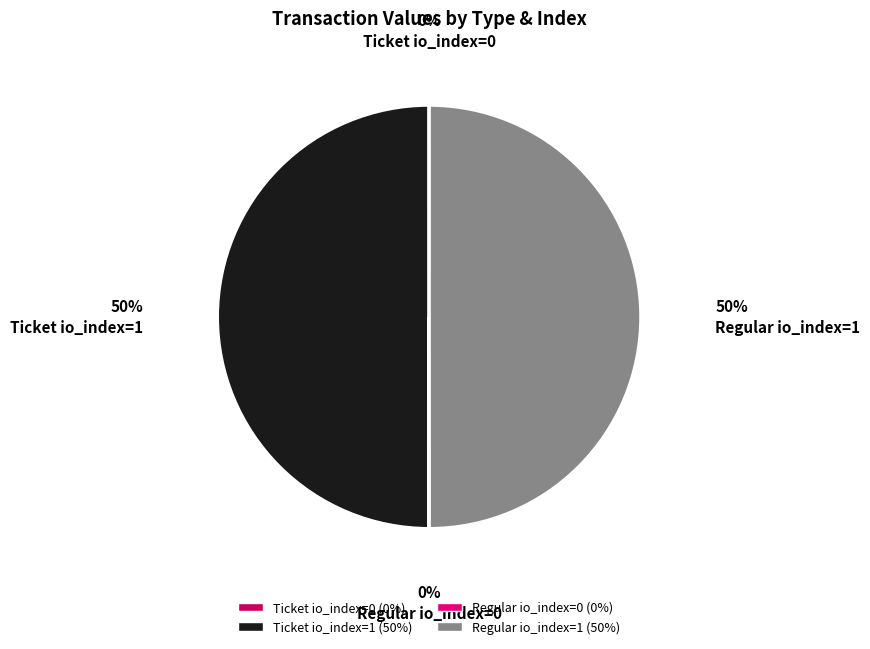

True or false: Ticket io_index=1 accounts for 57% of the total.

False